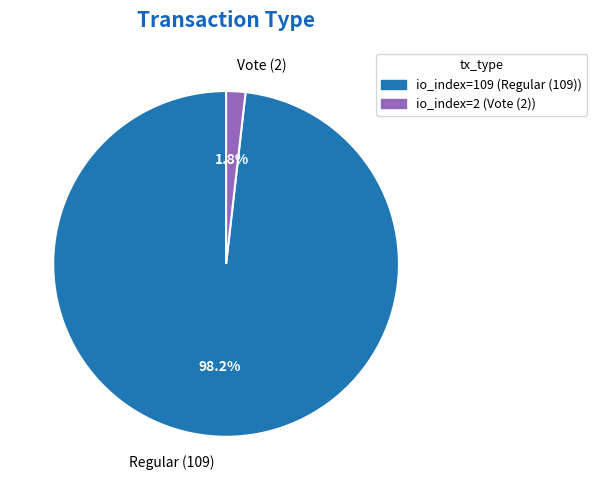

What is the smallest slice in the pie chart?

Vote (2)